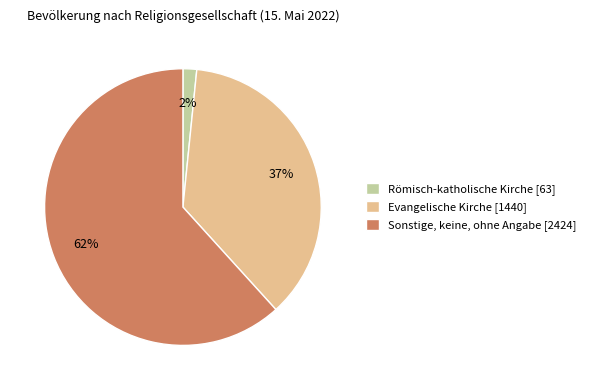

To the nearest percent, what is the average slice percentage?

33%